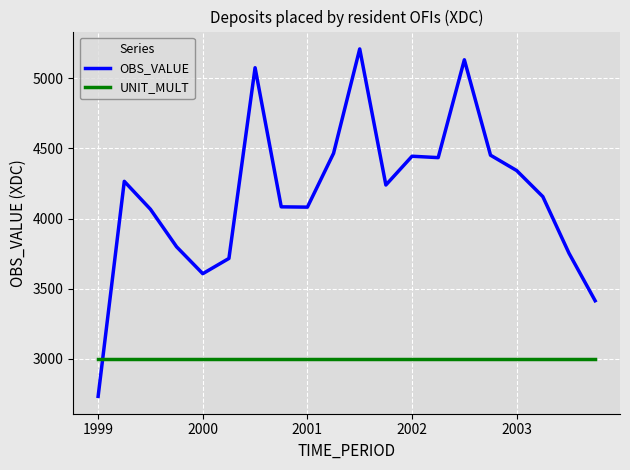

What is the difference between the second highest and second lowest values in the OBS_VALUE series?

1717.3